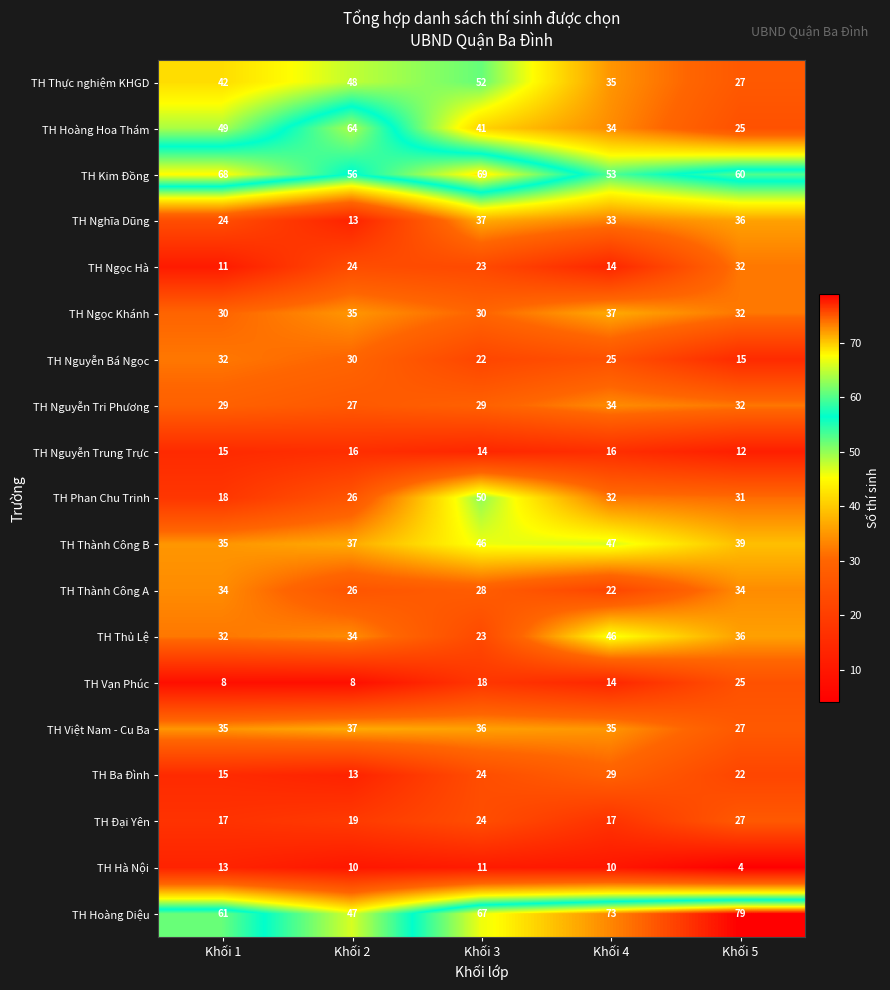

Which label corresponds to the largest value in the chart?

Khối 5